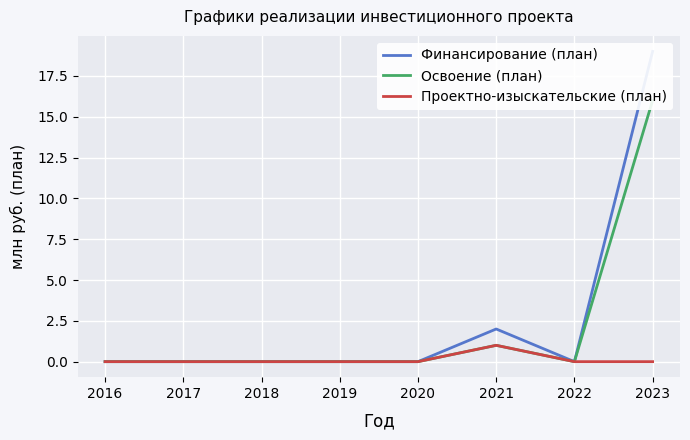

True or false: Освоение (план) and Финансирование (план) cross at least once.

False